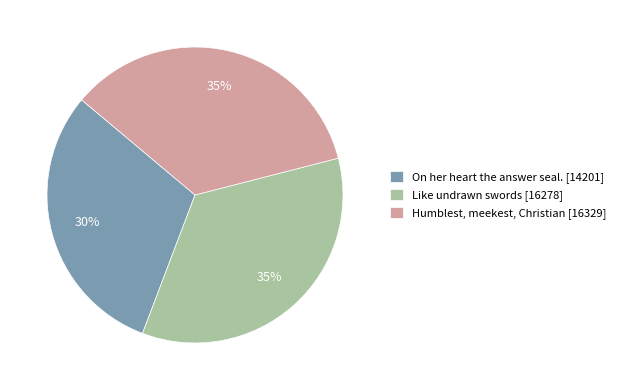

Does Like undrawn swords account for over 50% of the chart?

No